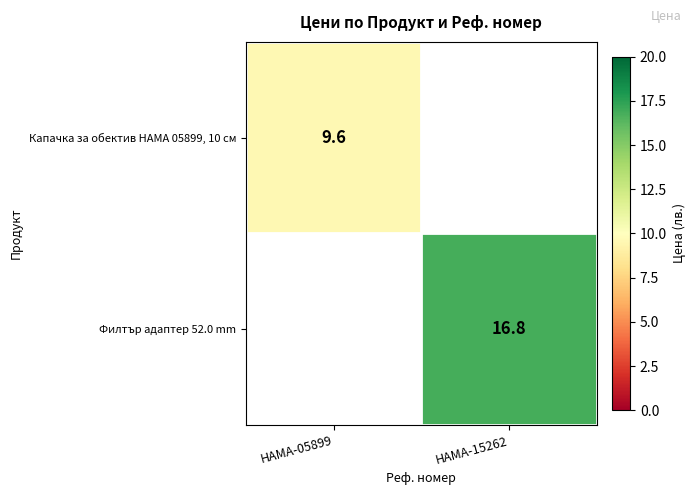

The Филтър адаптер 52.0 mm series shows 9.6 at HAMA-15262. True or false?

False